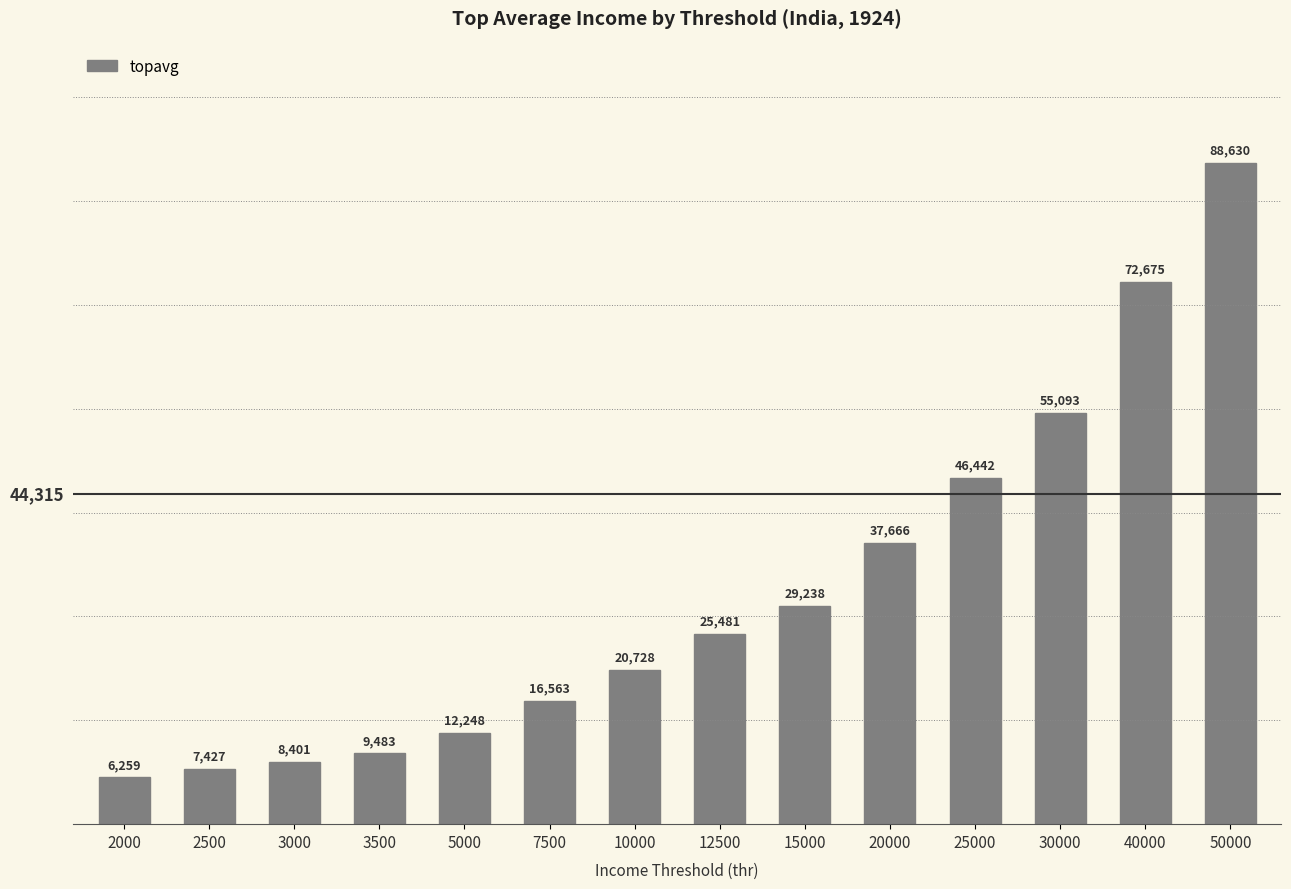

What is the value of the 9th bar from the left?

29238.3